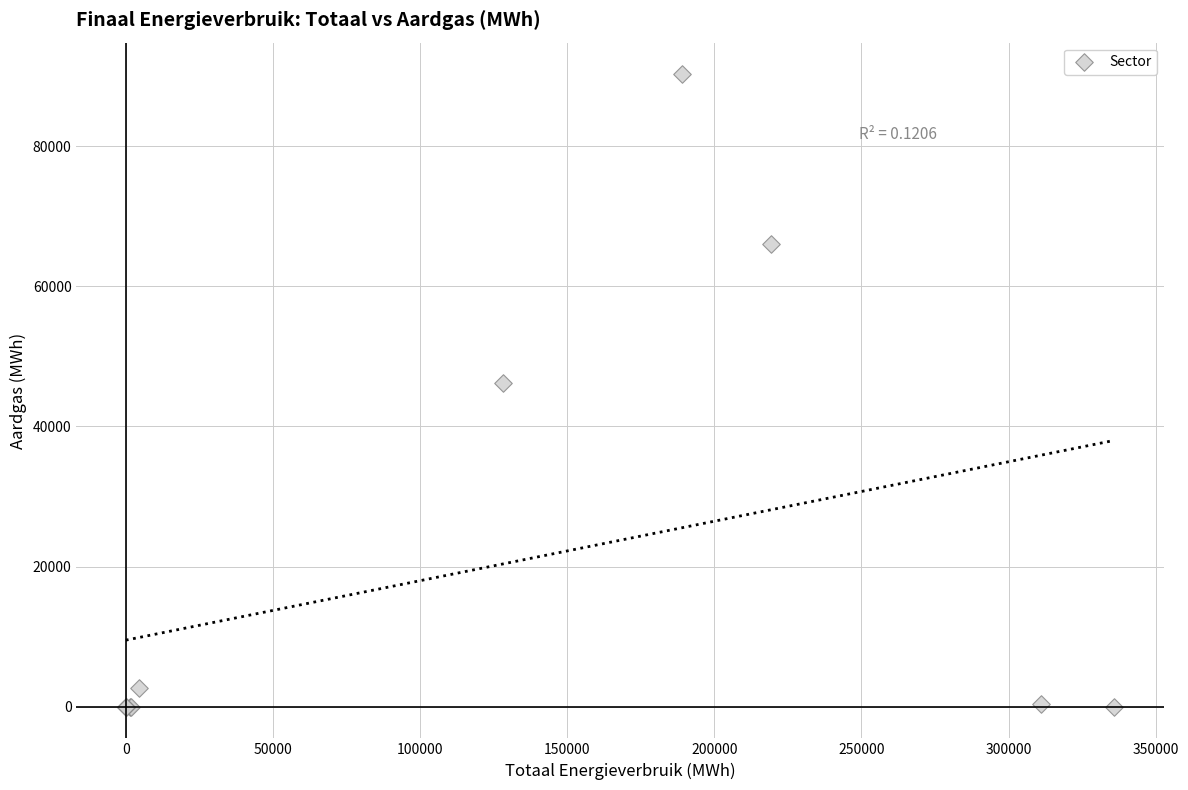

What Y value in the scatter plot is closest to 45133?

46171.1